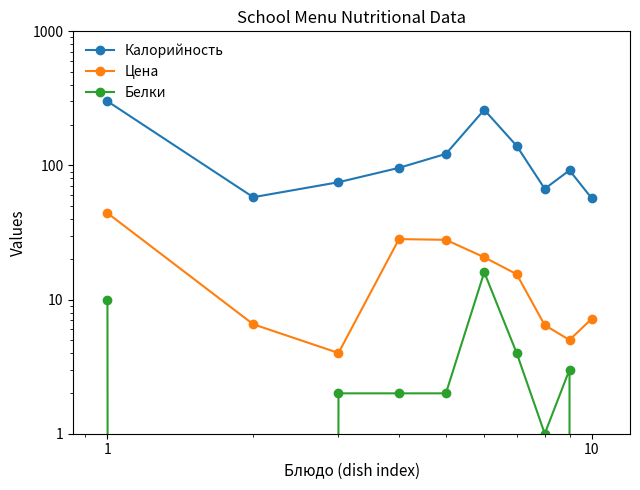

Is the value of Белки at 10 greater than the value of Цена at 0.01?

No